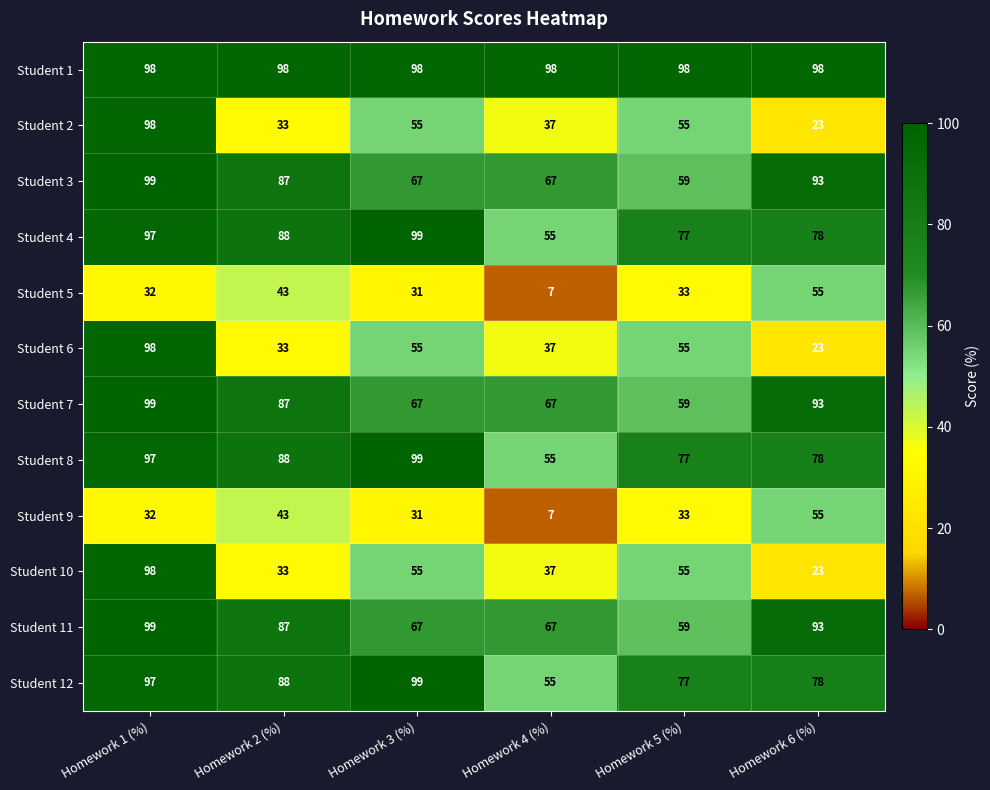

How many series are shown in this chart?

12